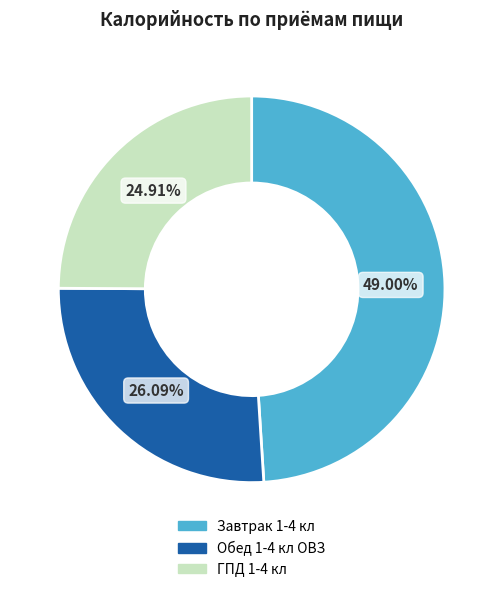

To the nearest percent, what is the difference between the ГПД 1-4 кл and Обед 1-4 кл ОВЗ slice percentages?

1%